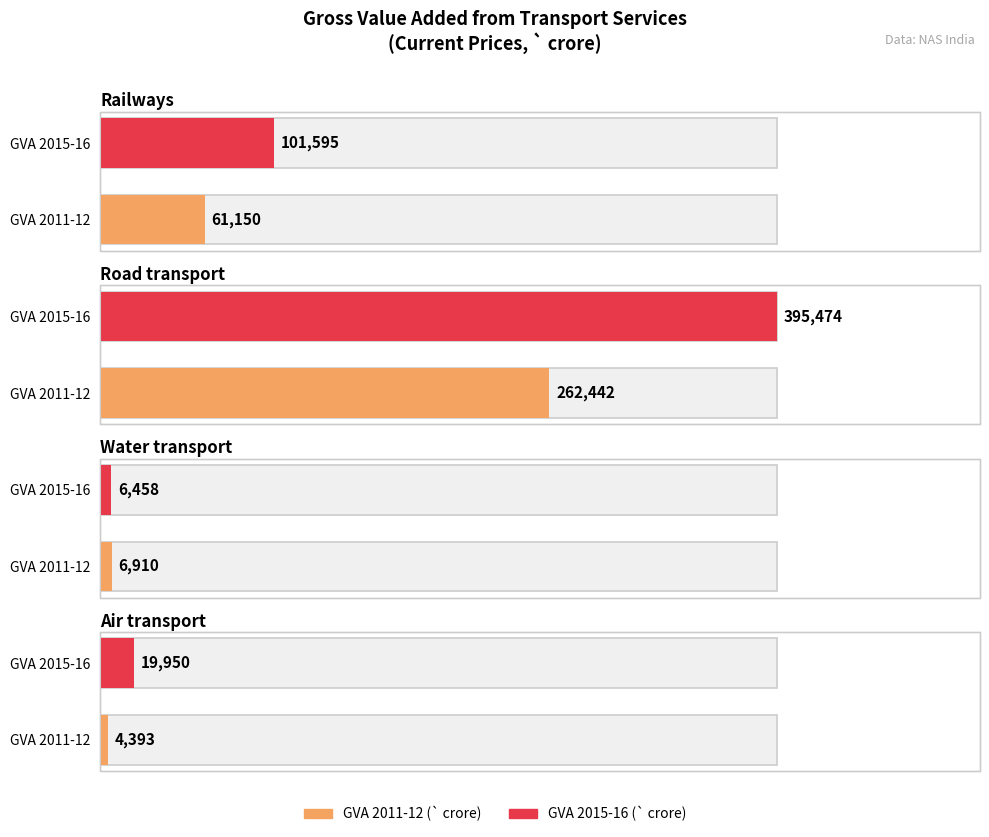

Is the value of Air transport at 2014-15 greater than the value of Railways at 2014-15?

No